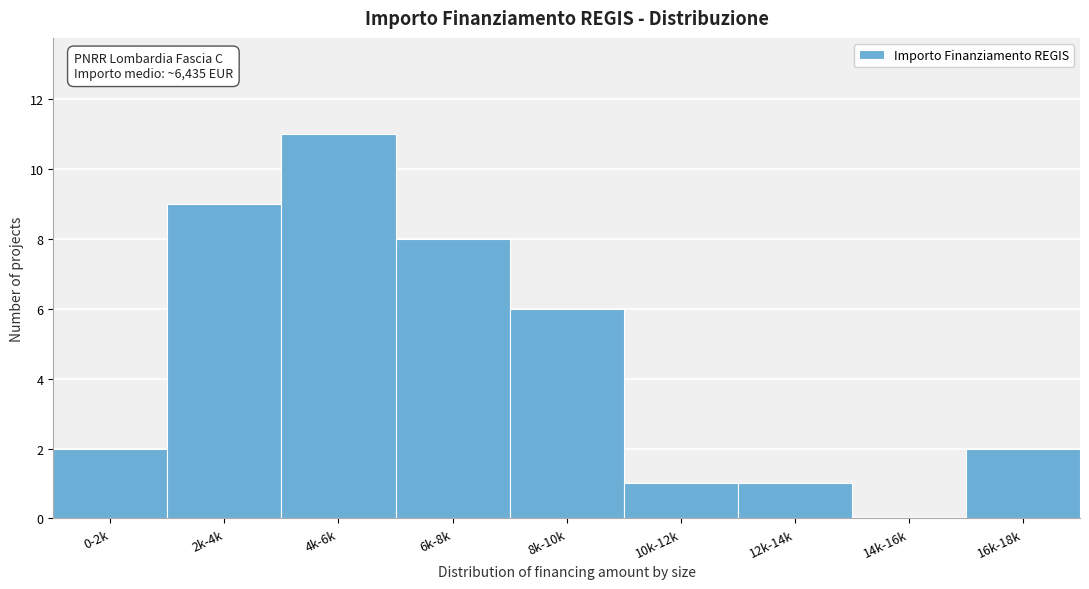

Reading right to left, list all the values displayed in this chart.

16k-18k=2	14k-16k=0	12k-14k=1	10k-12k=1	8k-10k=6	6k-8k=8	4k-6k=11	2k-4k=9	0-2k=2